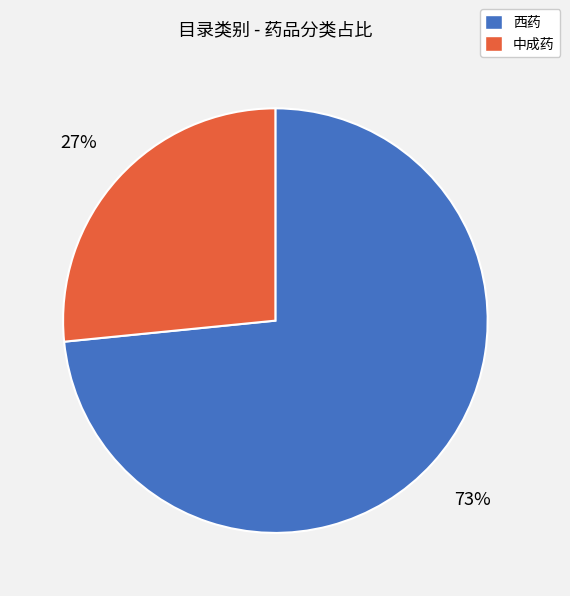

Is it true that 中成药 is 37% of the pie?

False